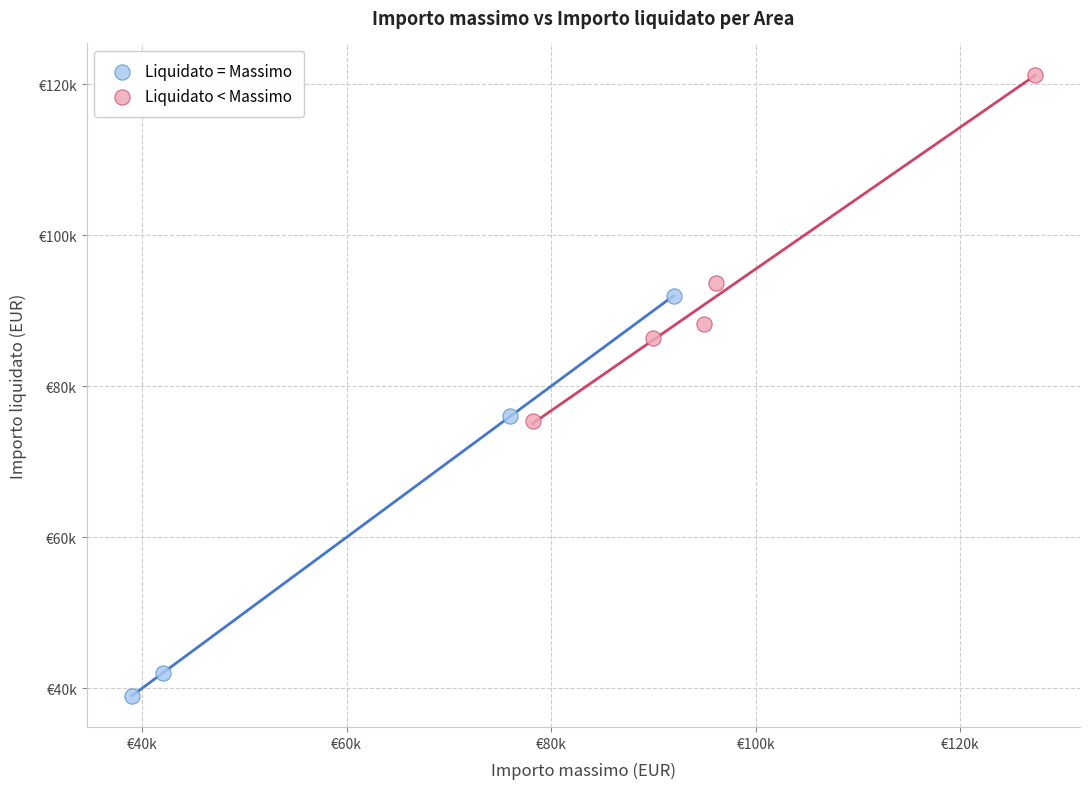

Which series contains the lowest Y value?

Liquidato = Massimo